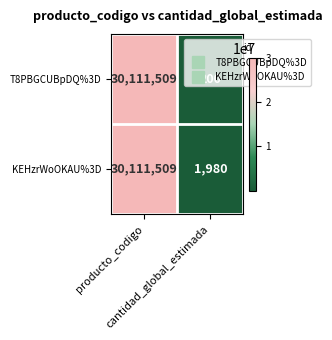

What is the lowest value of the KEHzrWoOKAU%3D series?

1980